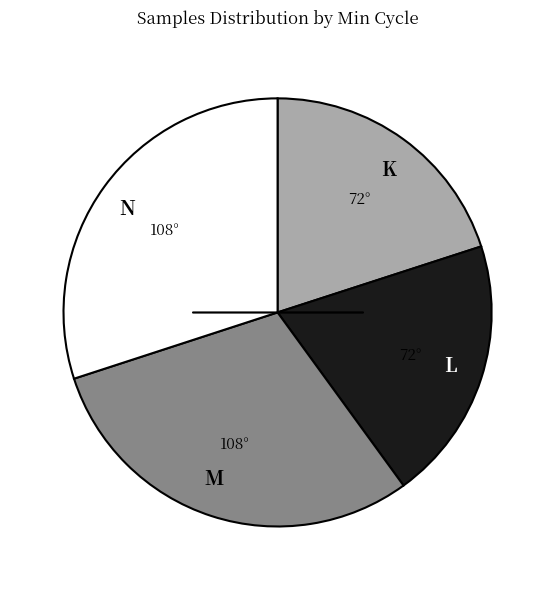

True or false: K accounts for 20% of the total.

True